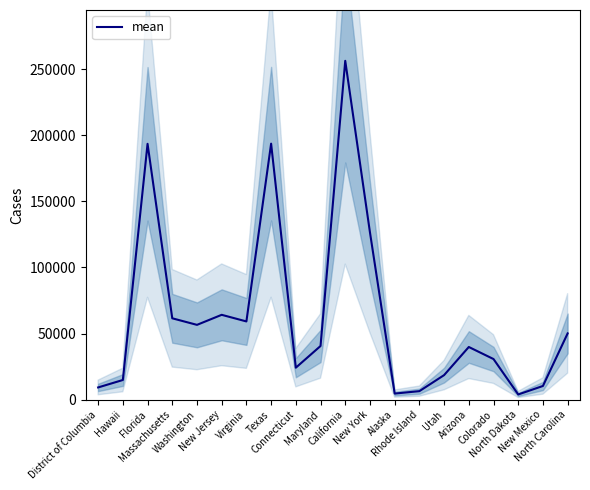

Rank the categories by value from lowest to highest.

North Dakota, Alaska, Rhode Island, District of Columbia, New Mexico, Hawaii, Utah, Connecticut, Colorado, Arizona, Maryland, North Carolina, Washington, Virginia, Massachusetts, New Jersey, New York, Florida, Texas, California